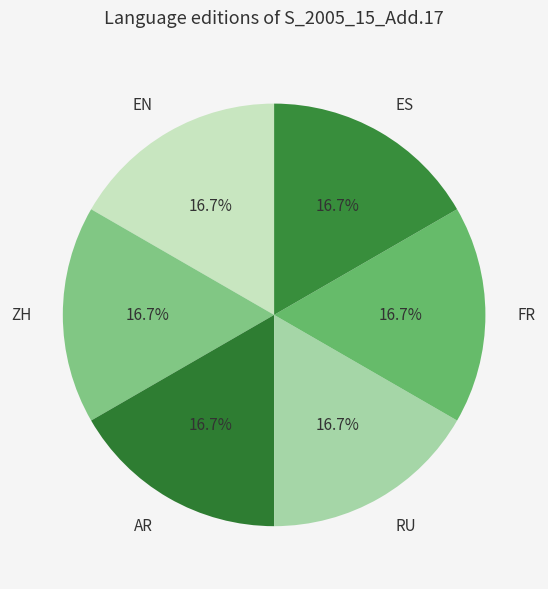

Does any single category account for the majority?

No